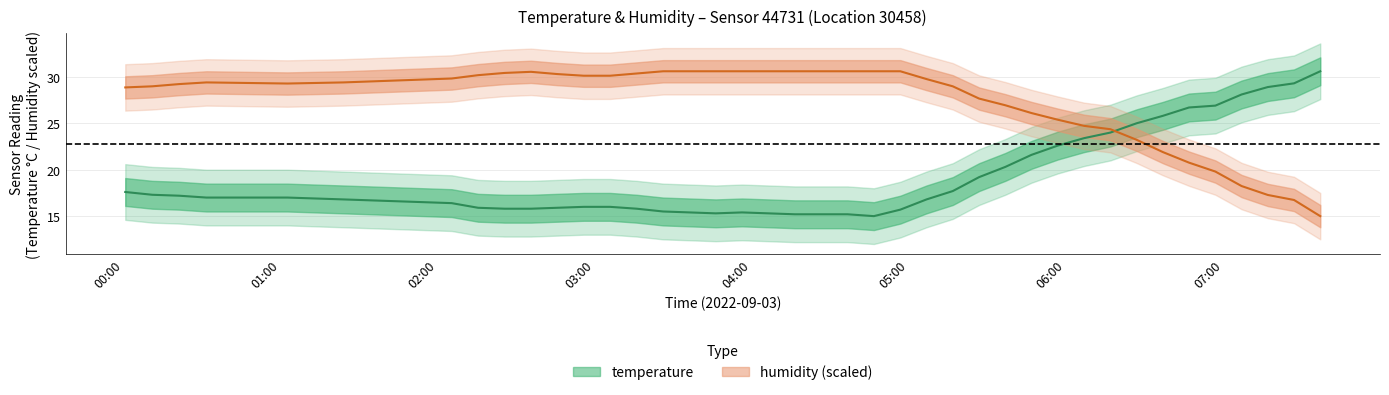

How many series are shown in this chart?

2